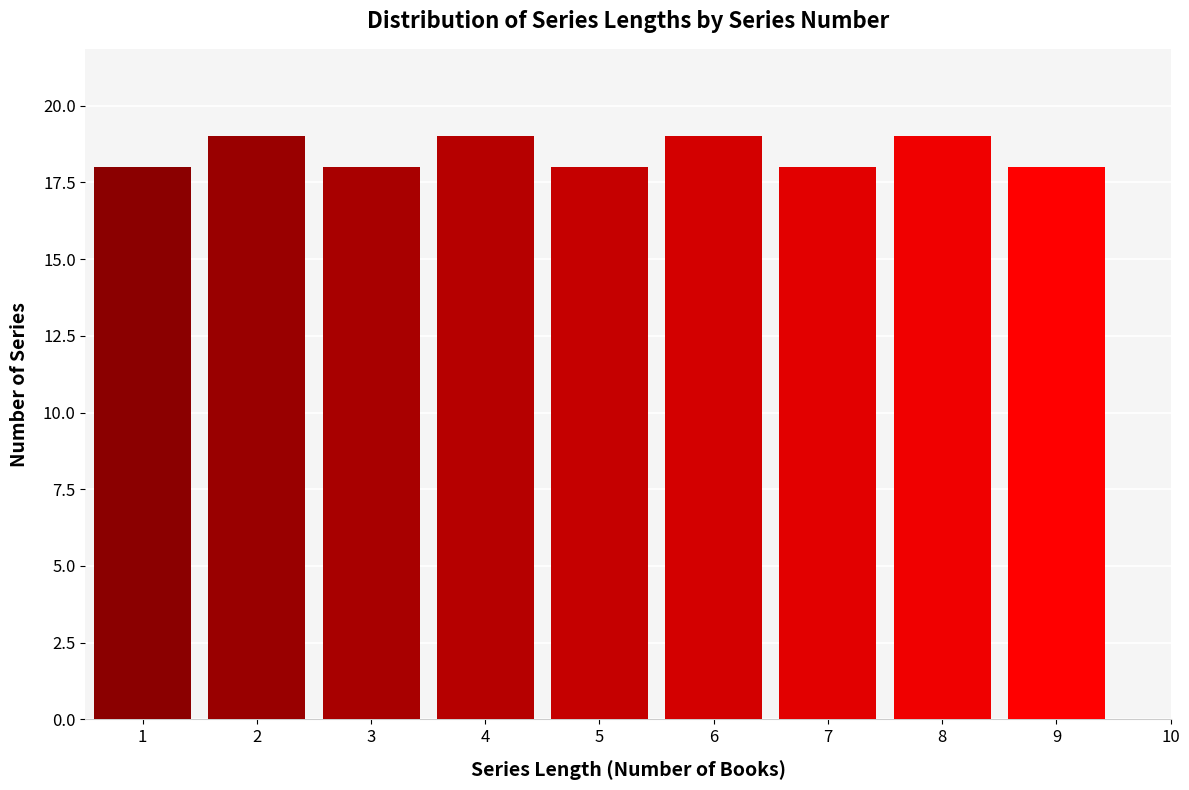

Reading left to right, what are all the values shown in this chart?

18	19	18	19	18	19	18	19	18